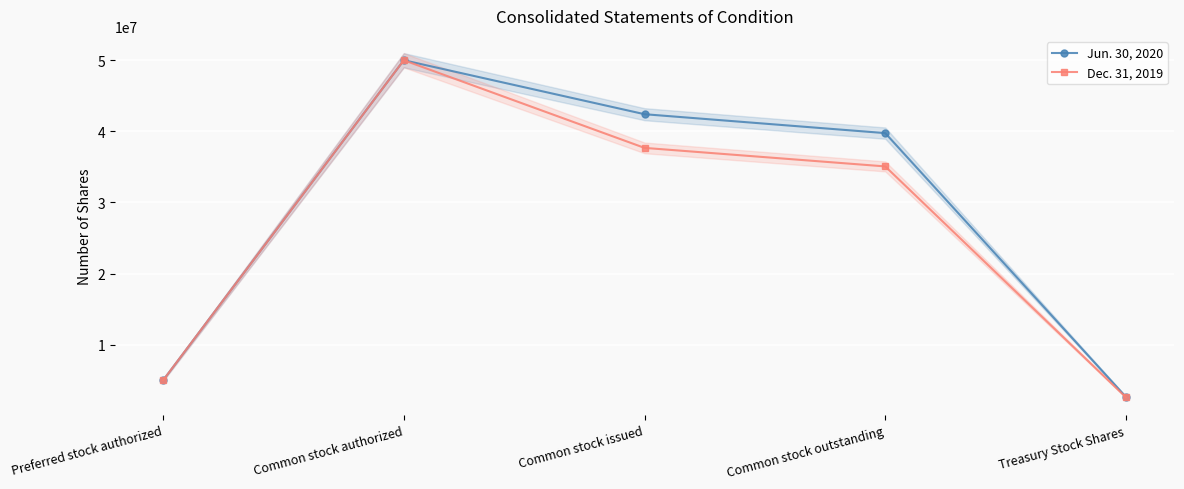

Where is Jun. 30, 2020 nearest to the value 26329316?

Common stock outstanding